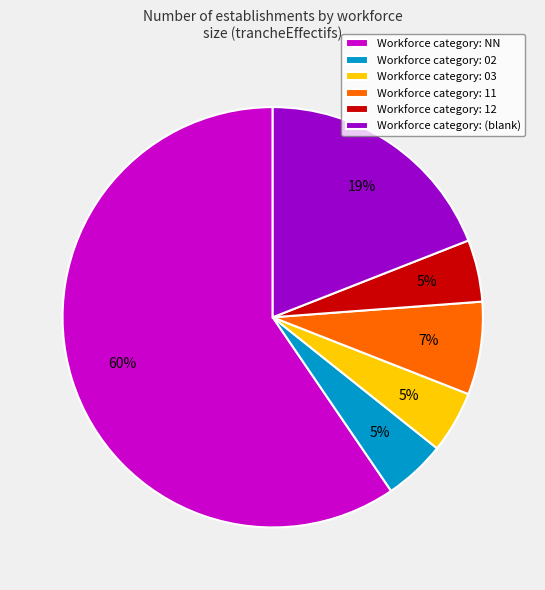

Does any single category account for the majority?

Yes